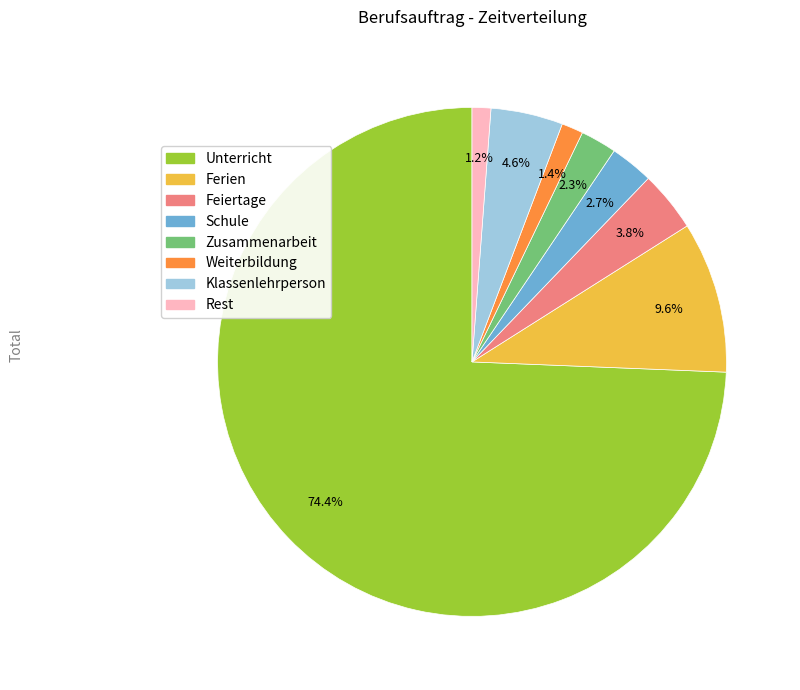

To the nearest percent, what percentage of the pie is Weiterbildung?

1%